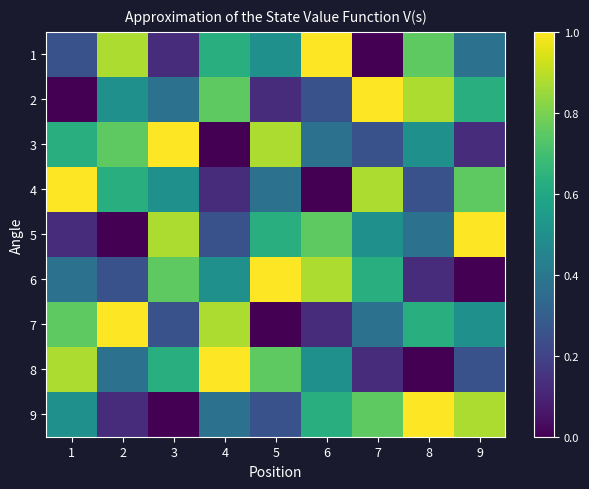

List the series in order of their peak value, highest first.

1, 2, 3, 4, 5, 6, 7, 8, 9